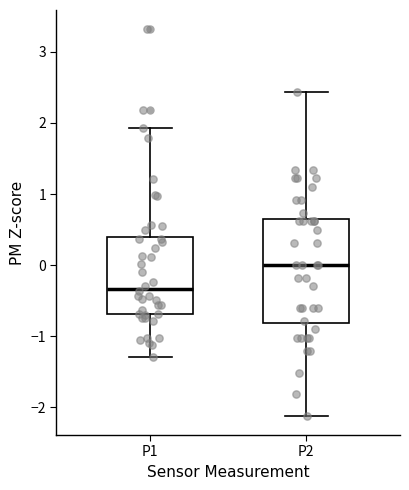

Comparing the boxes themselves (not the whiskers), which one is the tallest?

P2